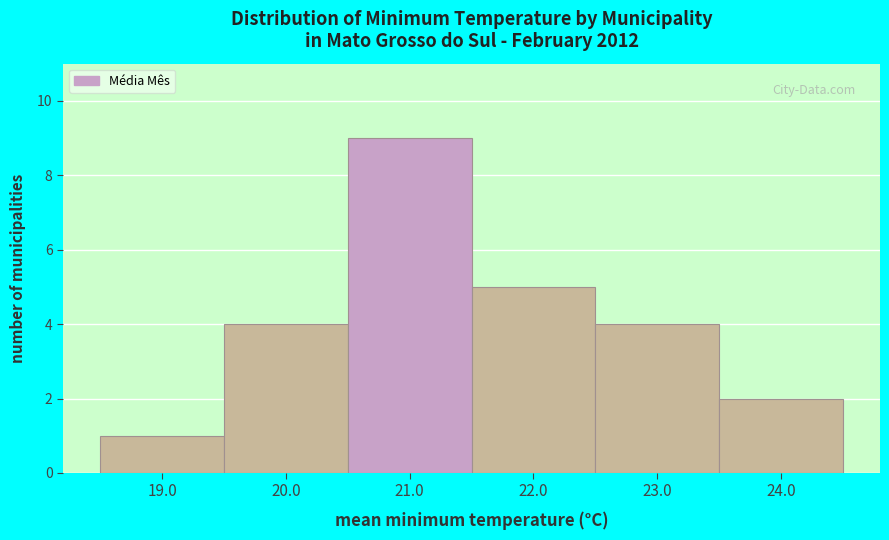

How tall is the bar that spans 20.5 to 21.5 on the x-axis? The values are not printed on the chart, so give them approximately, as read against the axis.

9